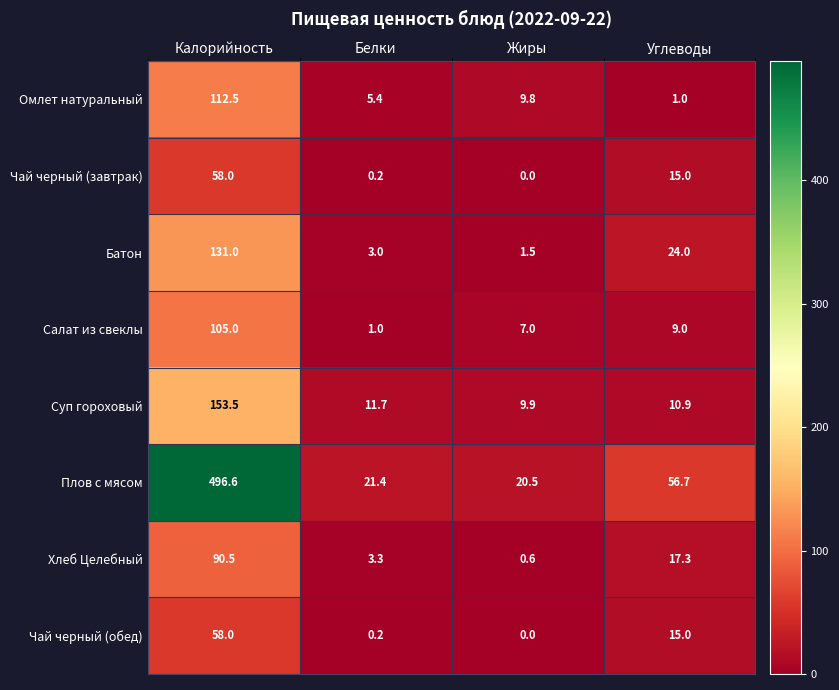

What is the maximum value shown in the chart?

496.6